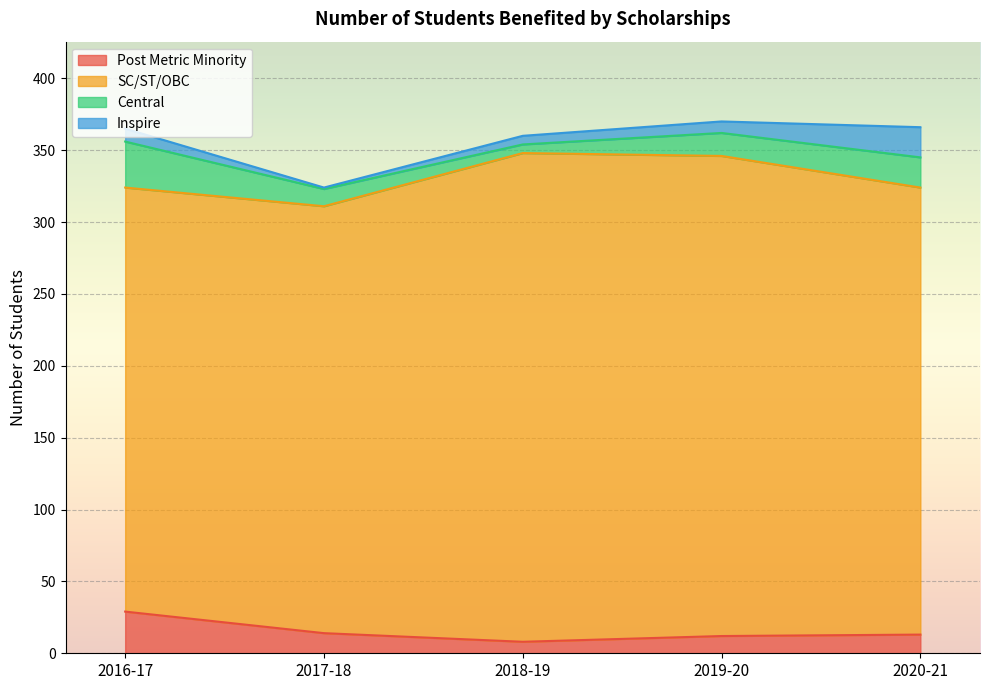

Between 2017-18 and 2018-19, which series saw the biggest shift?

SC/ST/OBC